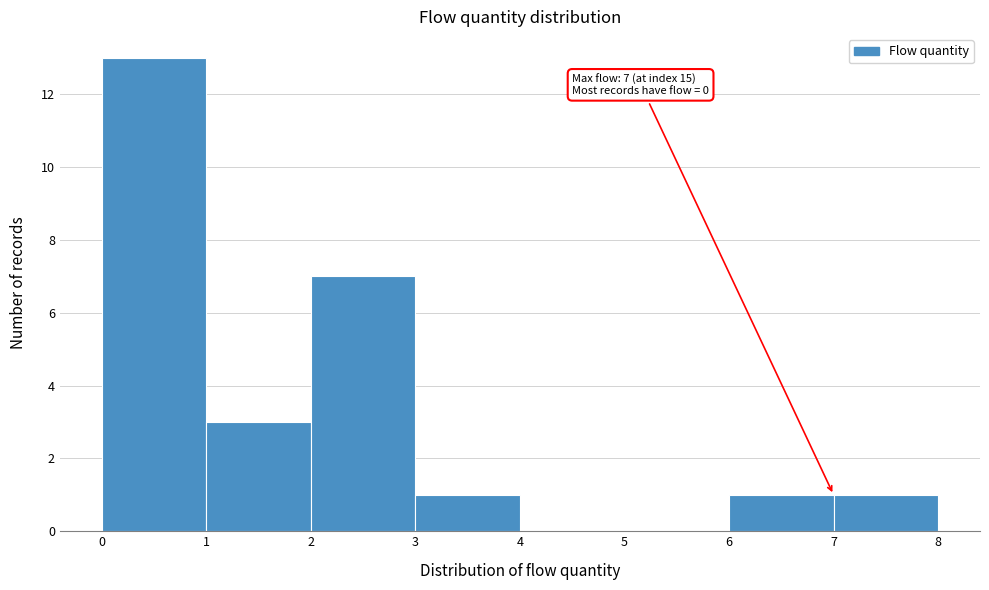

Over which range of the x-axis is the bar tallest?

0 to 1